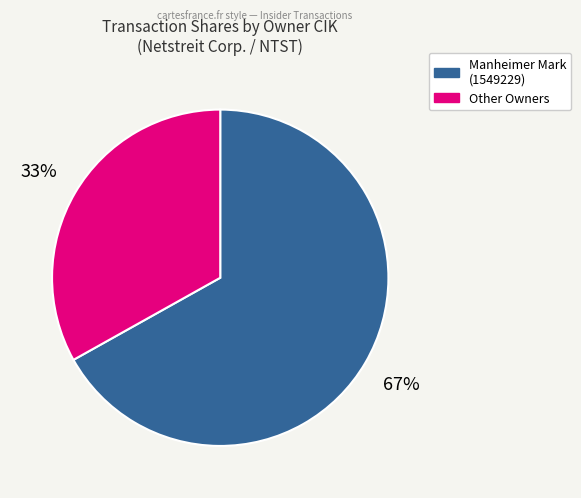

To the nearest percent, what is the average slice percentage?

50%